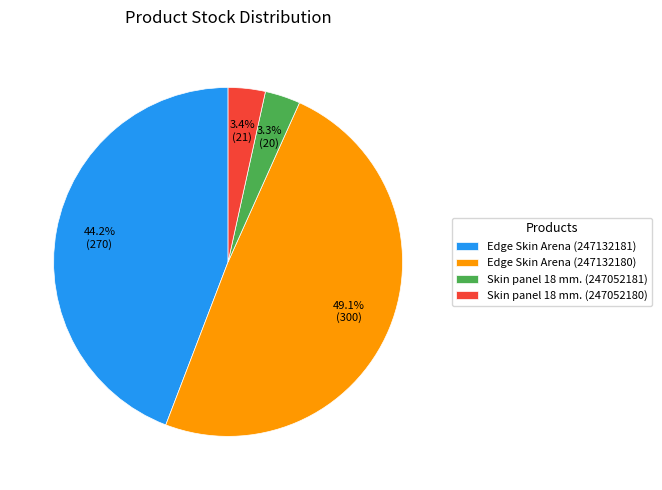

Is the sum of Edge Skin Arena (247132180) and Skin panel 18 mm. (247052180) greater than half?

Yes